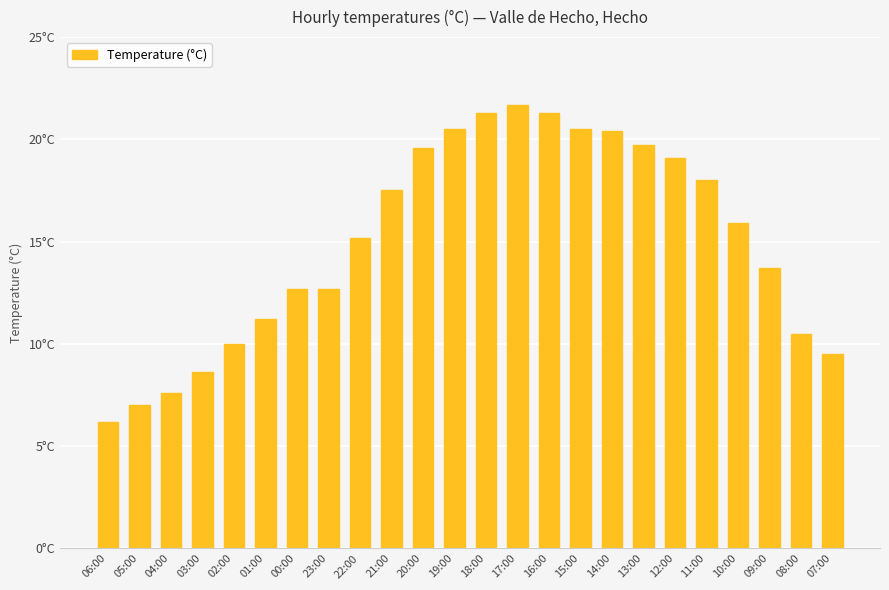

What is the difference between the maximum and minimum values?

15.5